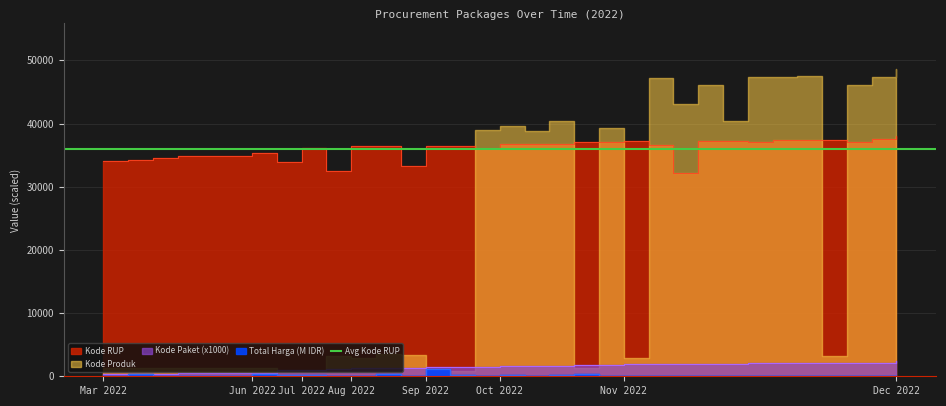

Where is Kode Paket (x1000) nearest to the value 1362?

2022-08-24